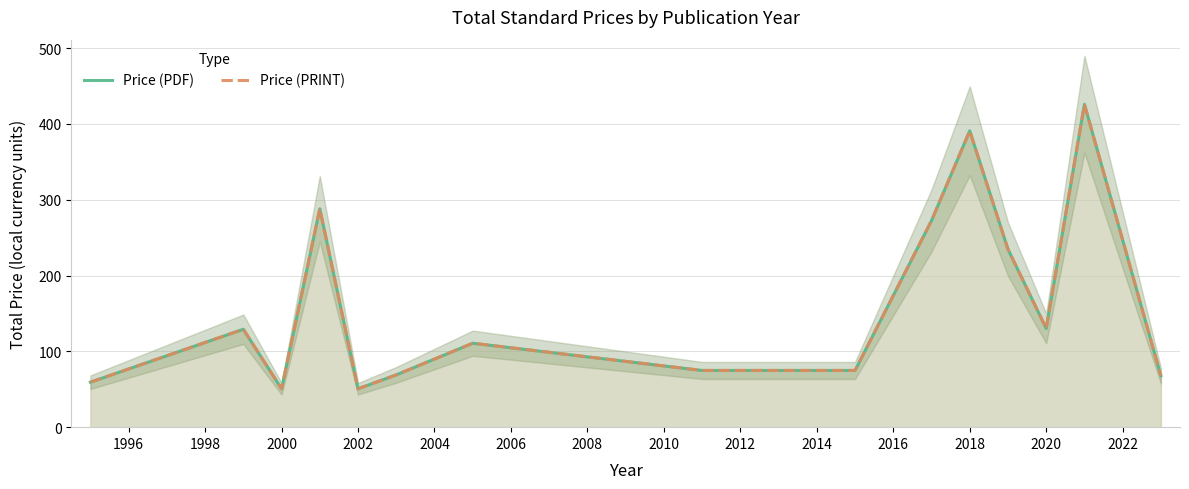

What is the highest value of the Price (PRINT) series?

426.0